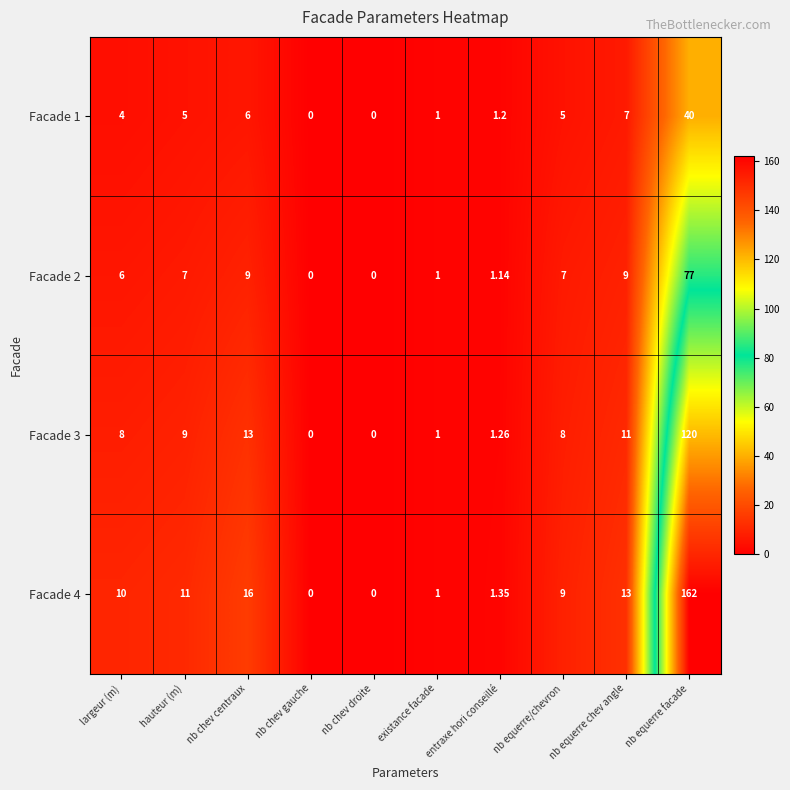

What is the spread (max minus min) of values at nb equerre chev angle?

6.0